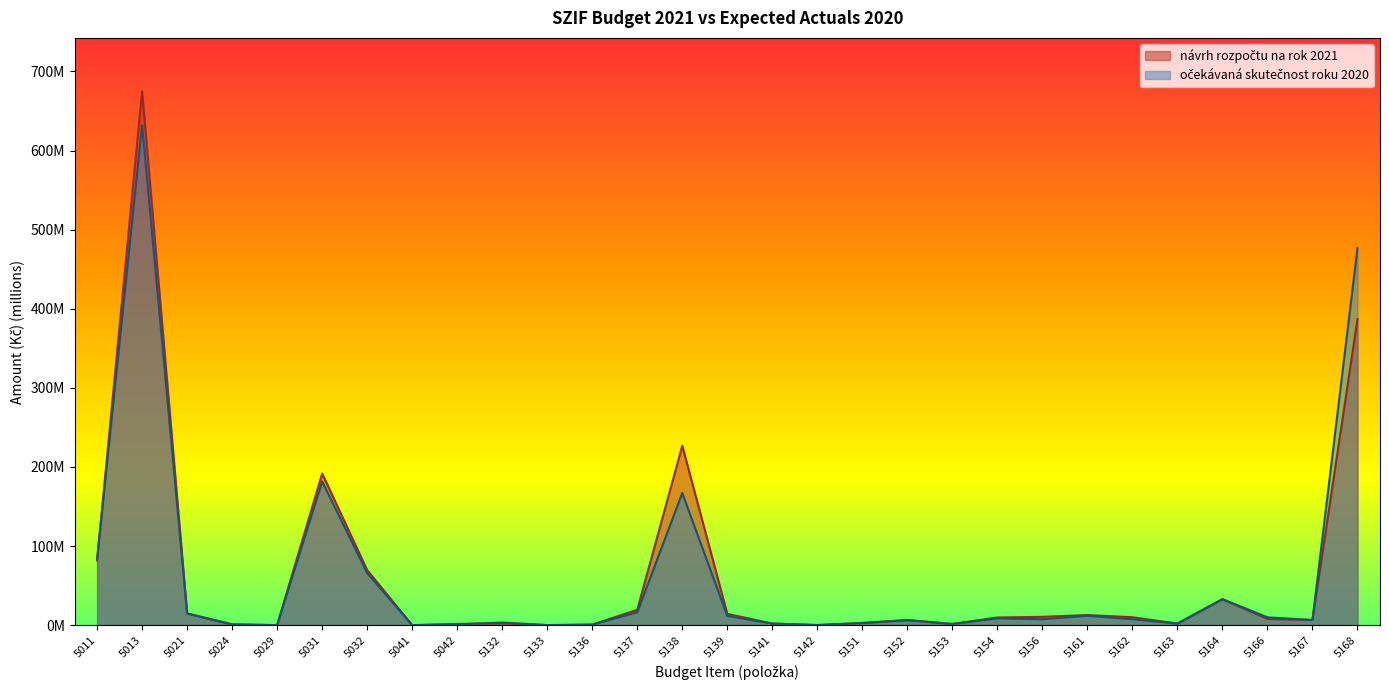

How many intersections are there between očekávaná skutečnost roku 2020 and návrh rozpočtu na rok 2021?

4